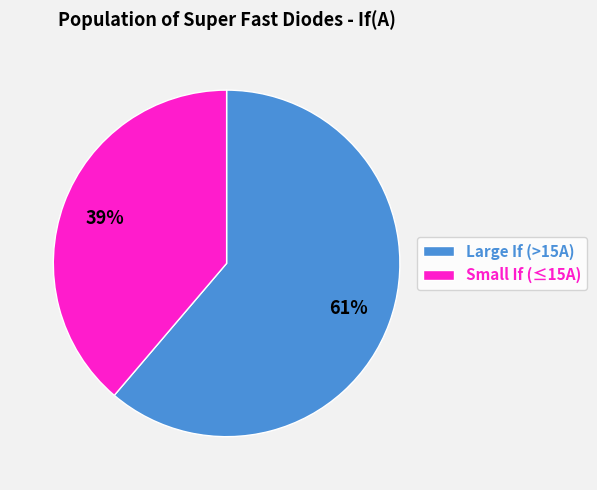

Rank the categories by value from highest to lowest.

Large If (>15A), Small If (≤15A)